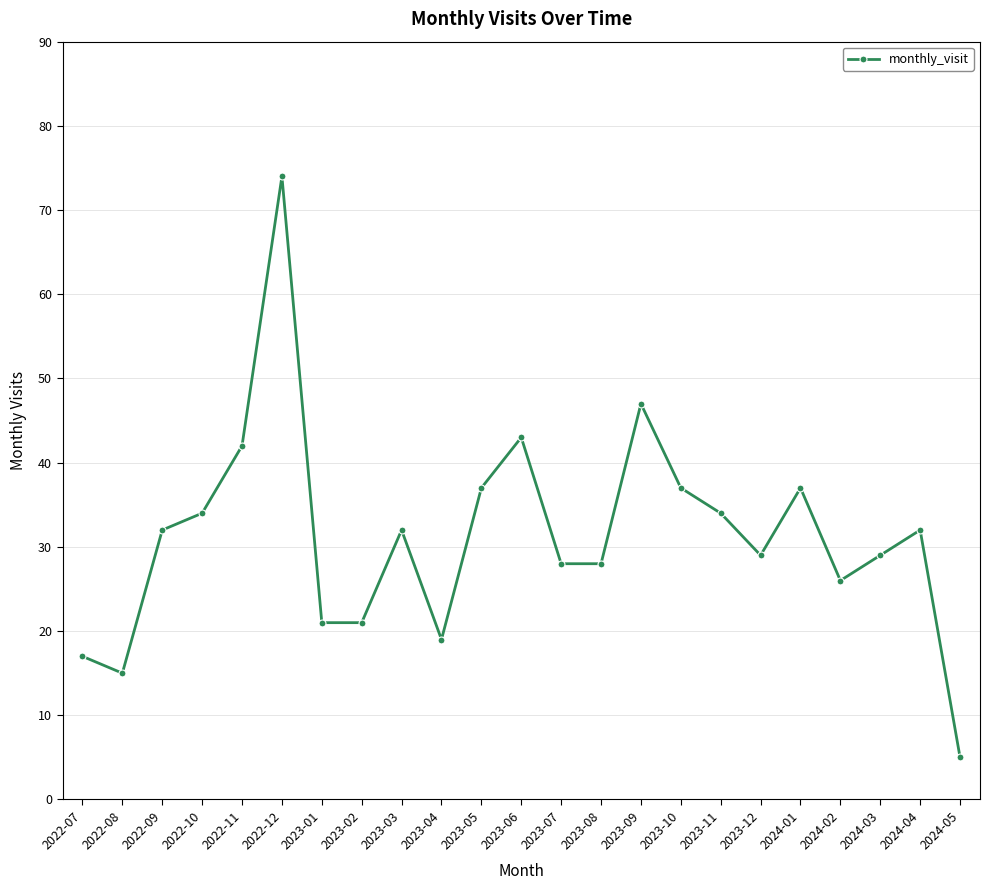

The value at 2023-01 is 21. True or false?

True